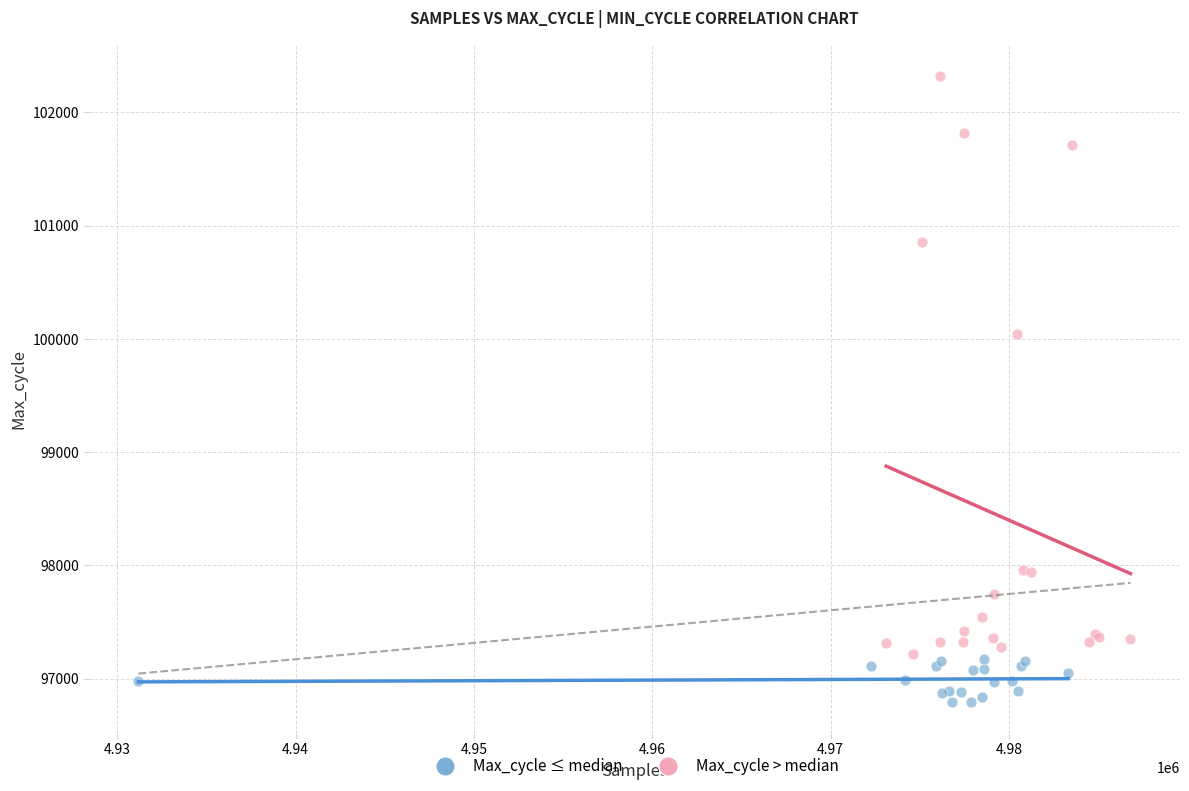

Which series has the largest Y range (max minus min)?

Max_cycle > median